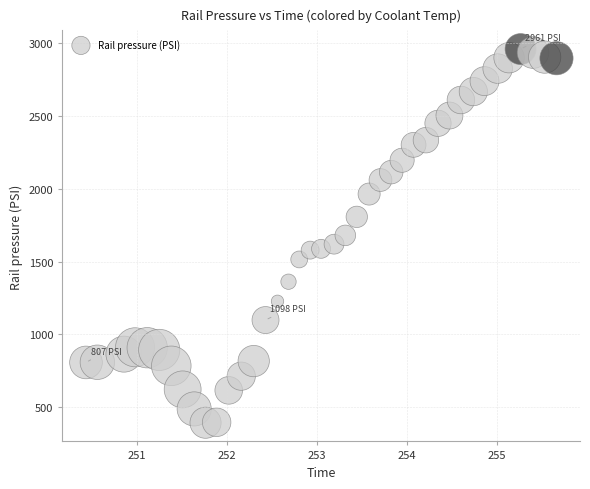

What is the range of Y values (max minus min)?

2569.1